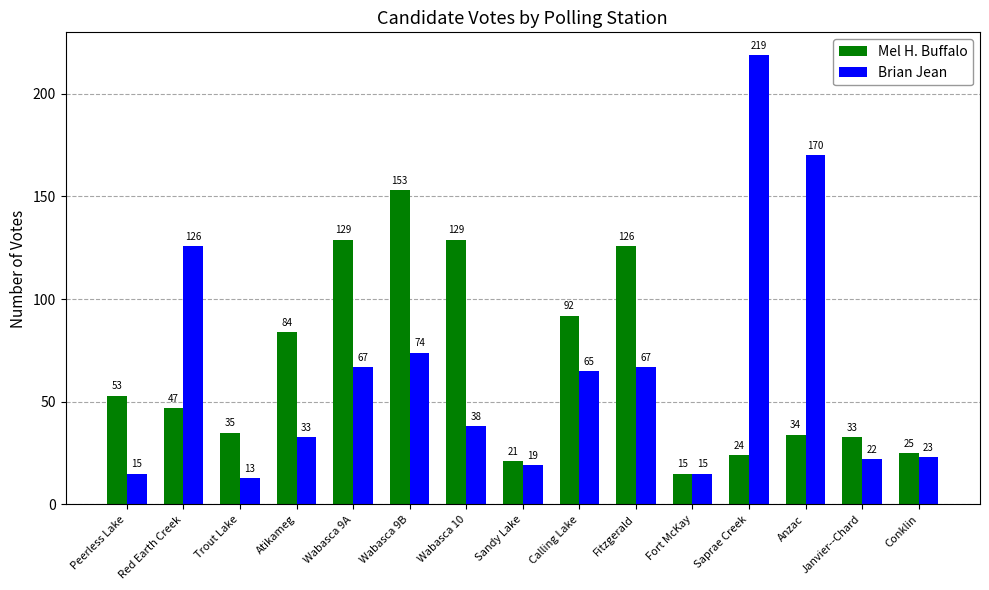

What is the label of the 11th bar from the left?

Fort McKay